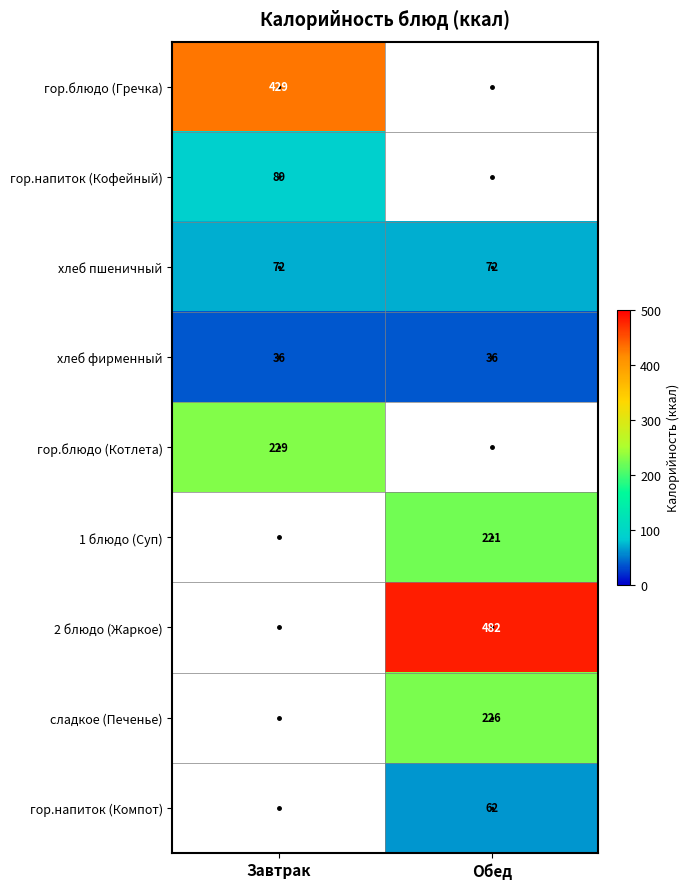

The value of хлеб пшеничный at Обед is 72. True or false?

True